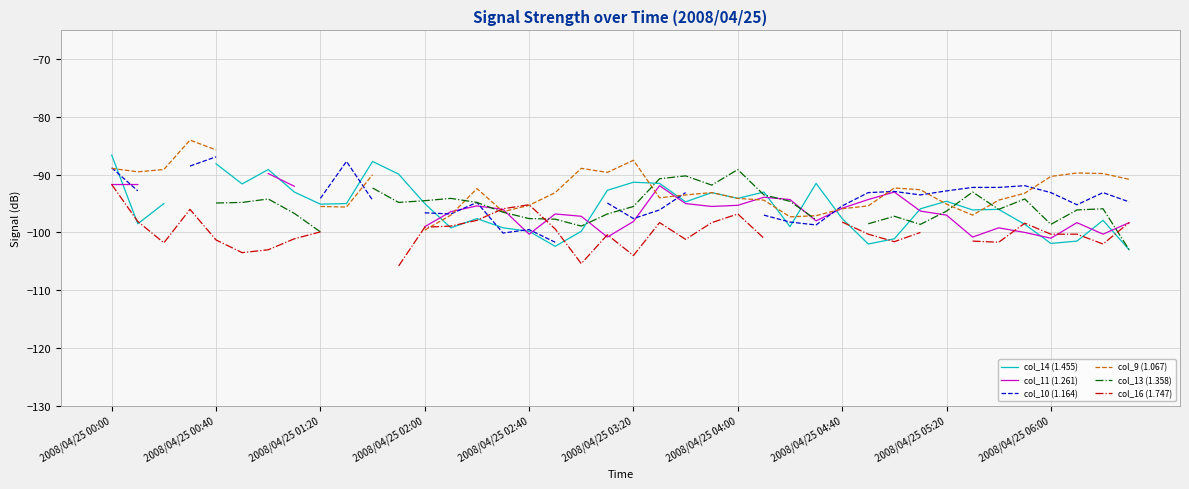

Is this an area chart (filled region under the line)?

No